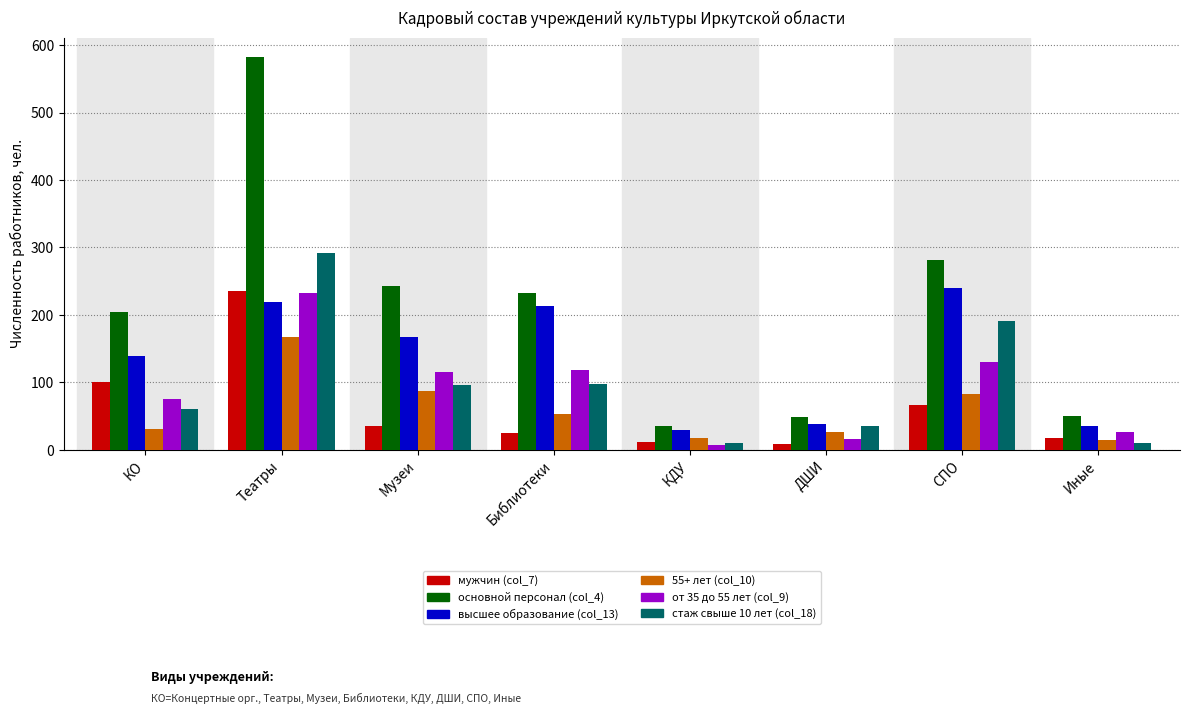

What is the lowest value of the от 35 до 55 лет (col_9) series?

8